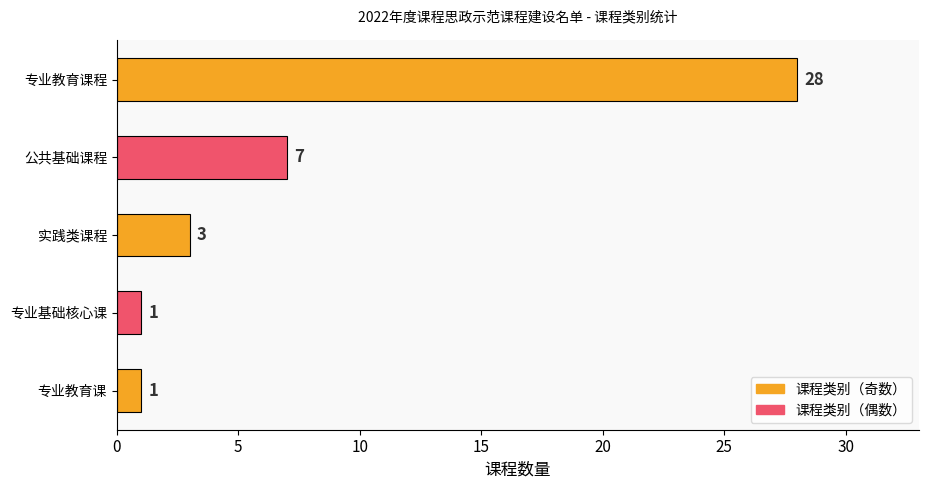

The value at 专业教育课程 is 46. True or false?

False